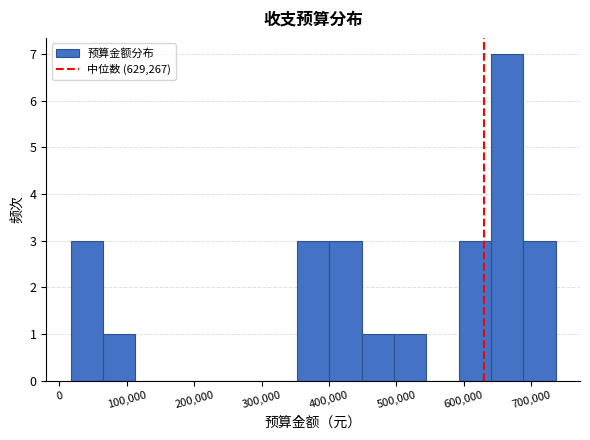

Which range on the x-axis has the tallest bar?

640000 to 690000